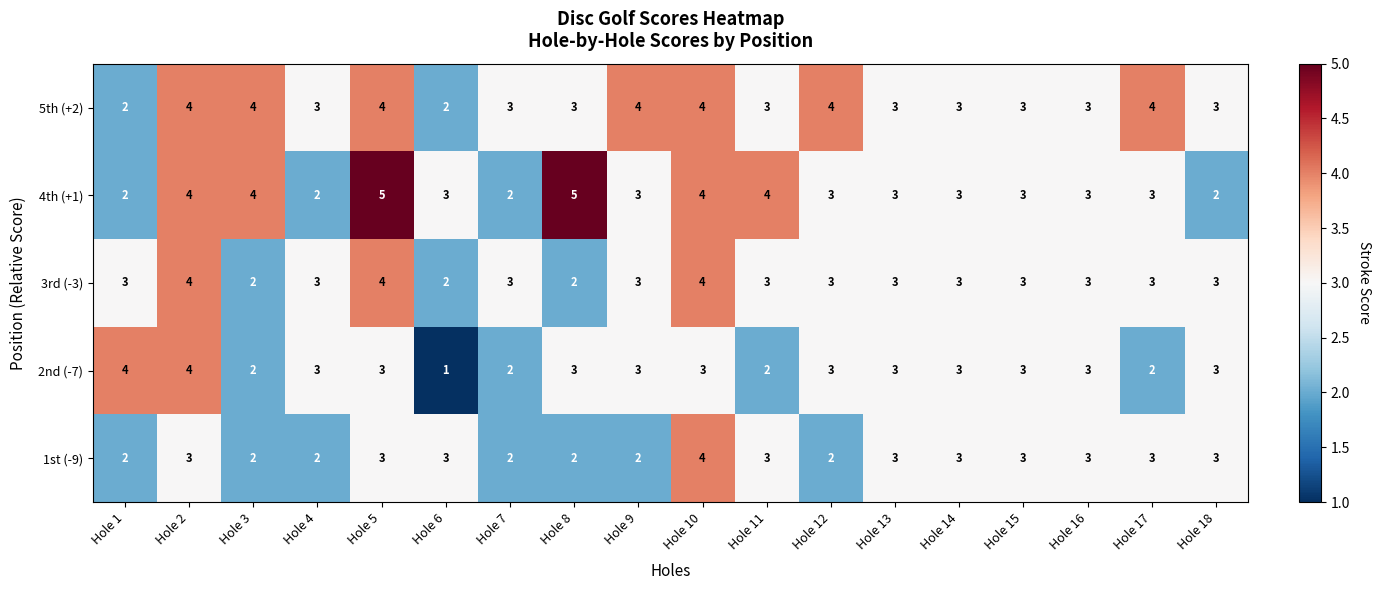

What is the average value of the 1st (-9) series?

3